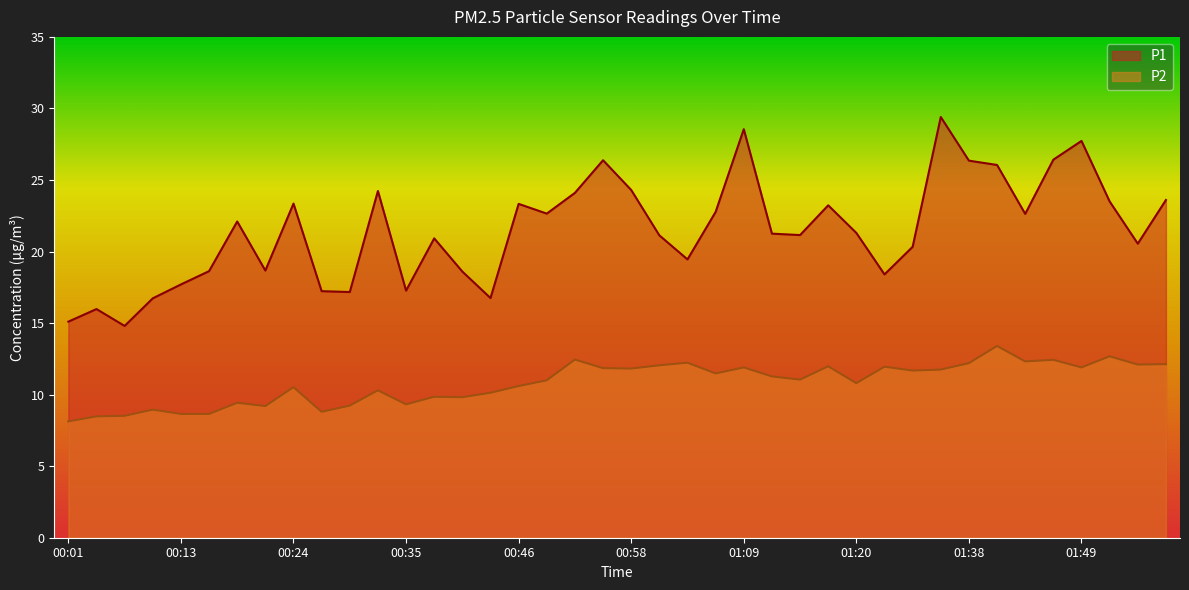

What is the label of the 1st point from the right?

02:01